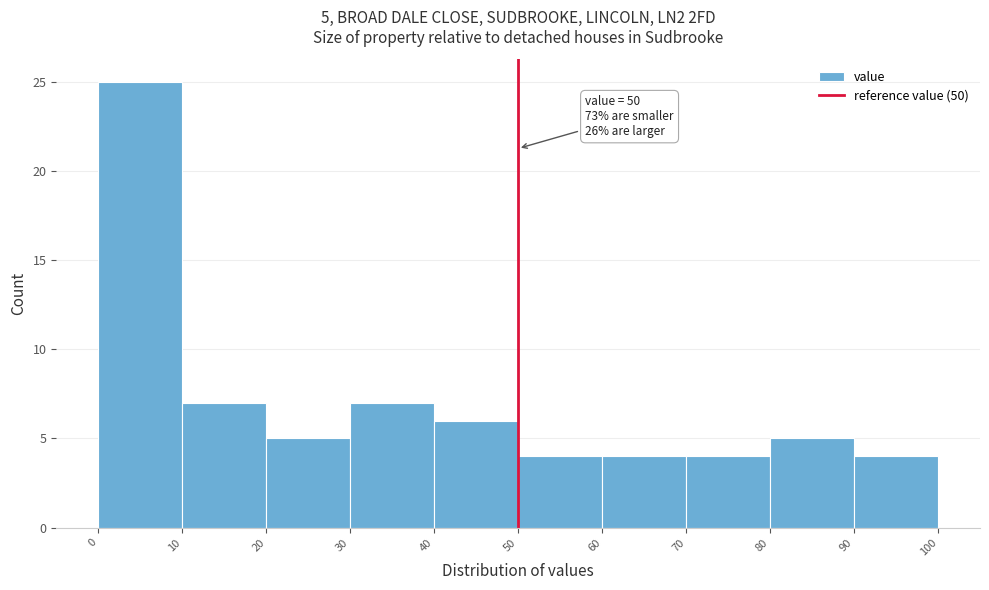

Which range on the x-axis has the tallest bar?

0 to 10